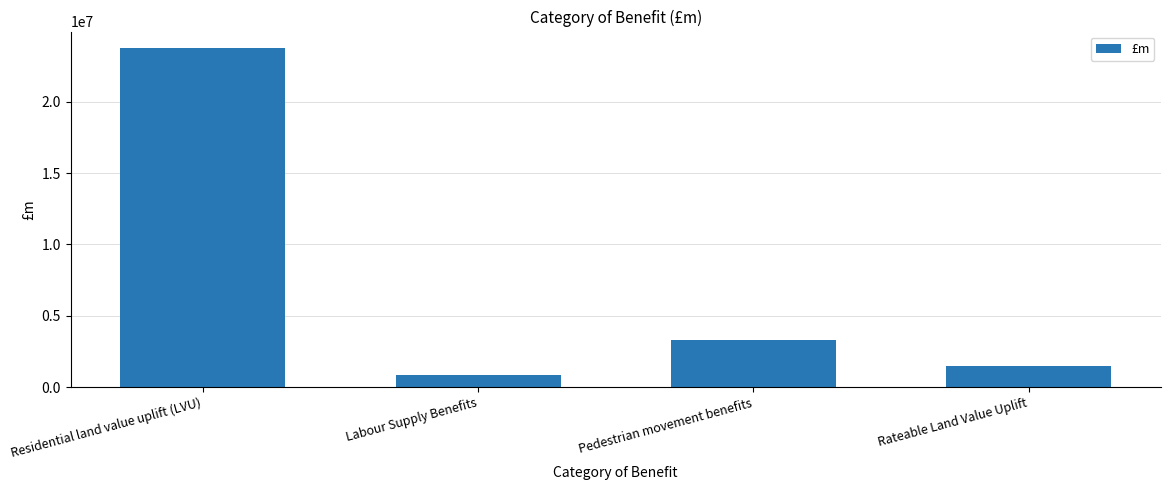

Count the number of data series in this chart.

1